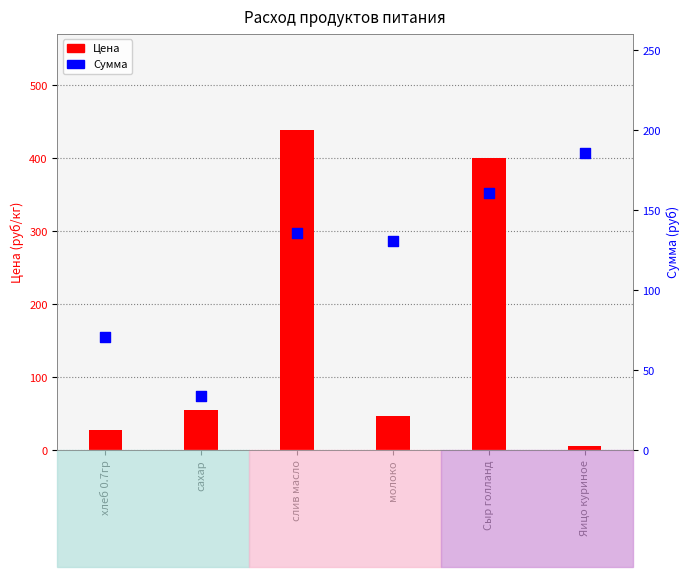

What is the total value across all series at Яицо куриное?

192.0